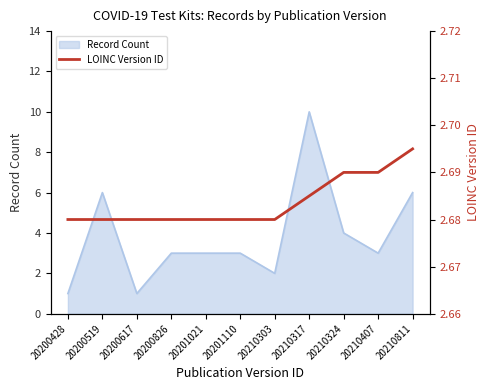

True or false: Record Count has a value of 9 at 20200519.

False